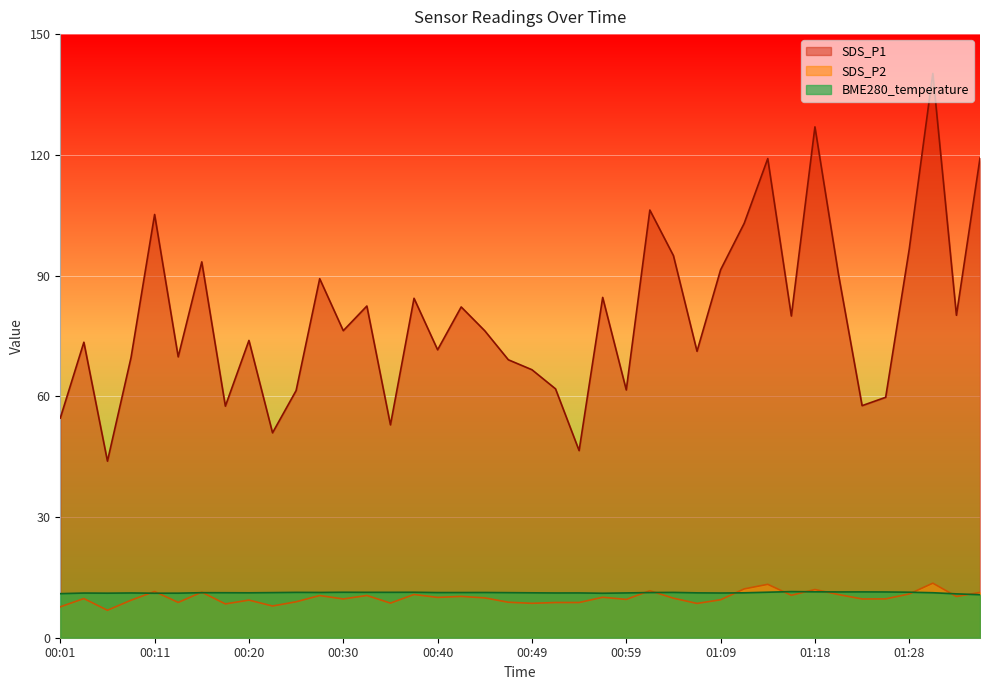

At which label is SDS_P2 closest to 10?

00:40